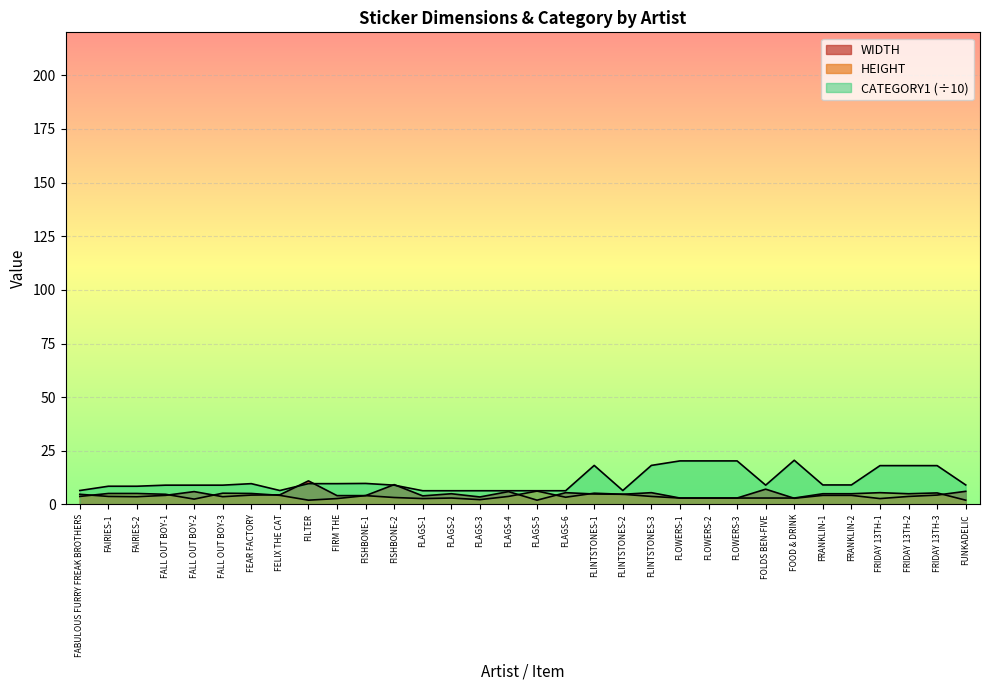

What is the sum of the HEIGHT values at FISHBONE-2 and FLOWERS-2?

6.2